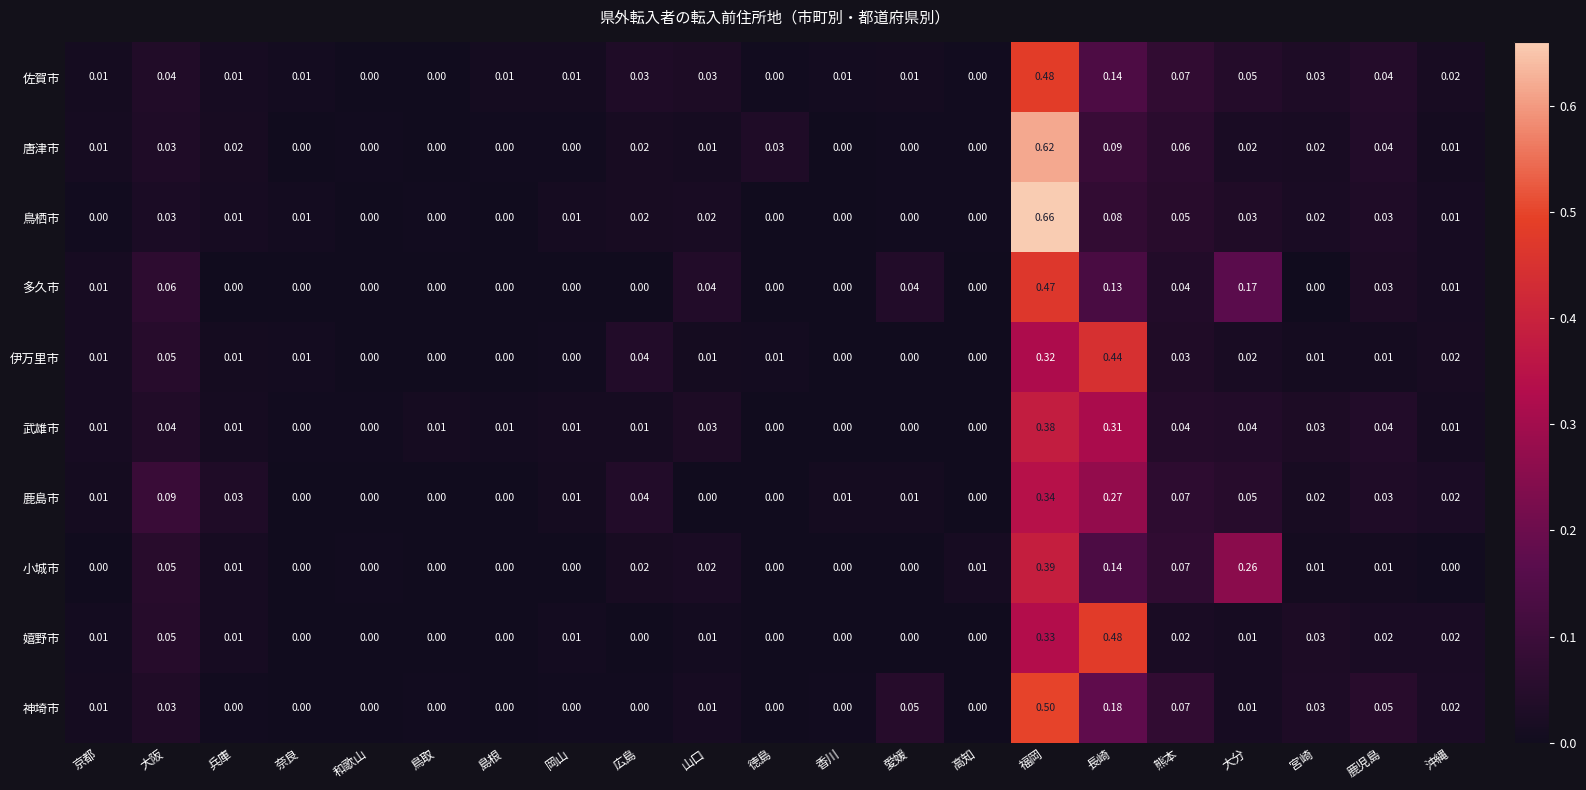

Which series has the widest spread of values?

鳥栖市